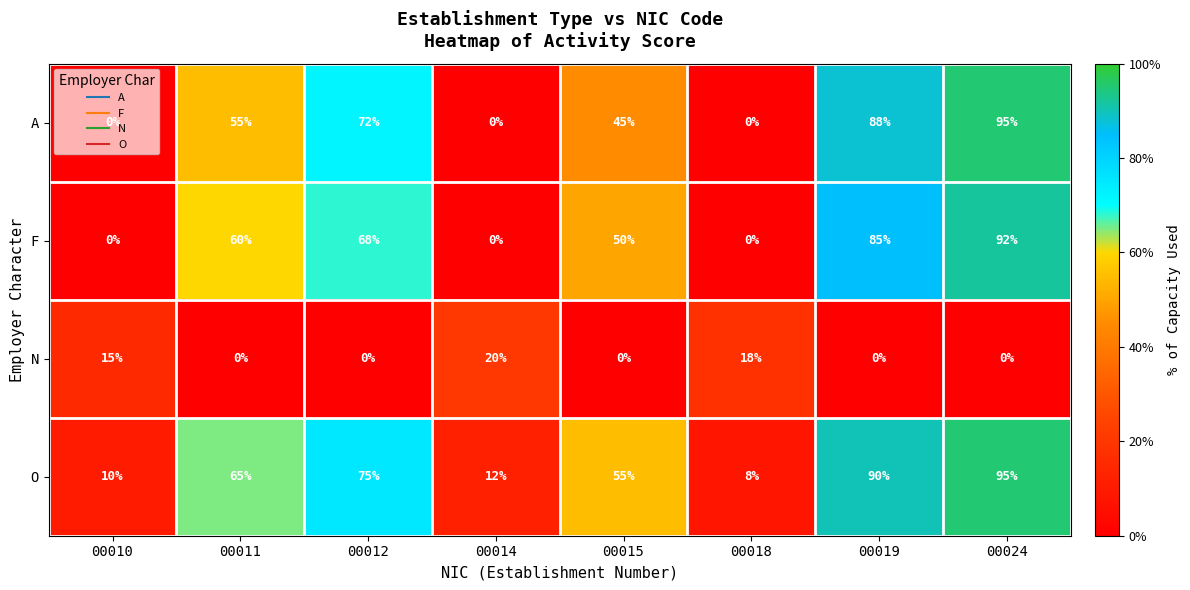

Where is F nearest to the value 46?

00015